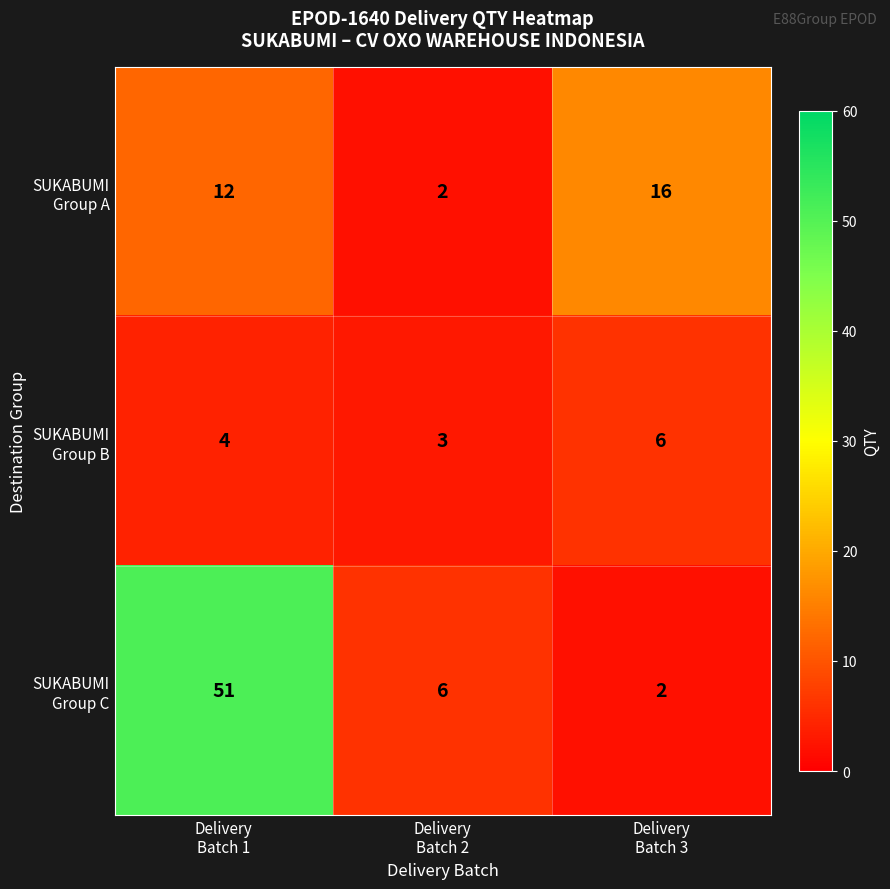

At how many categories does at least one series exceed 4?

3